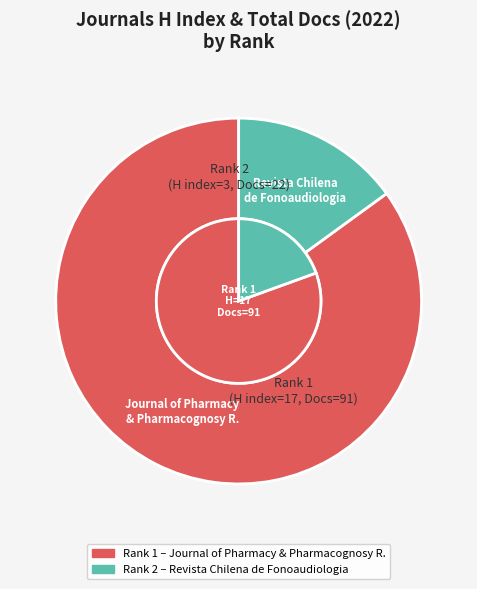

Which category has the smallest portion of the pie?

Revista Chilena de Fonoaudiologia